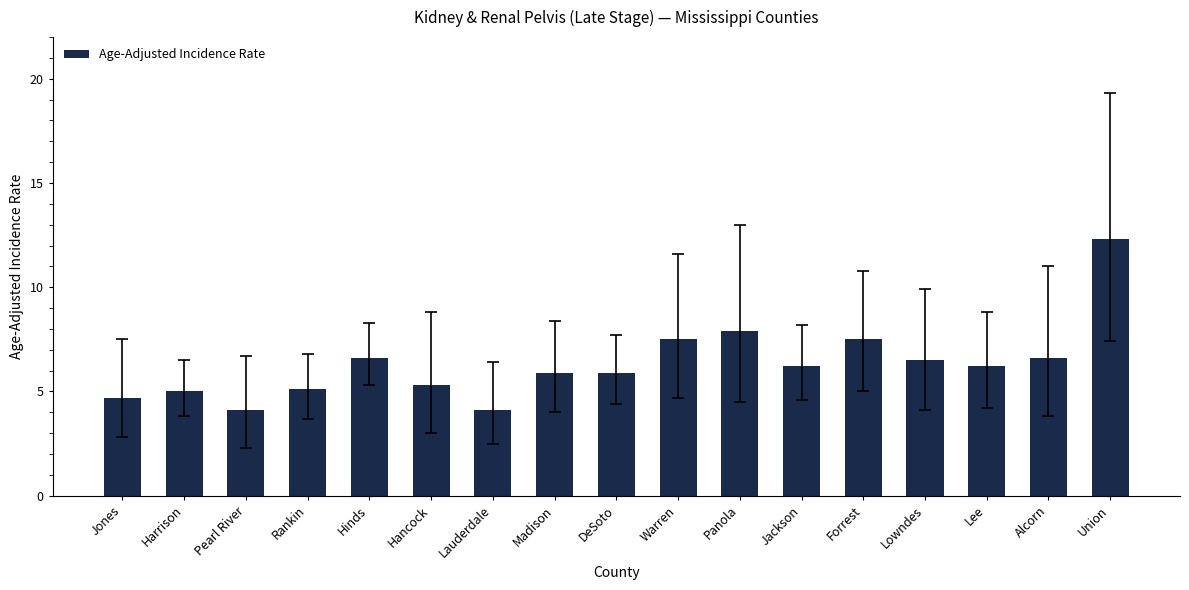

Between Forrest and Hinds, which is larger?

Forrest